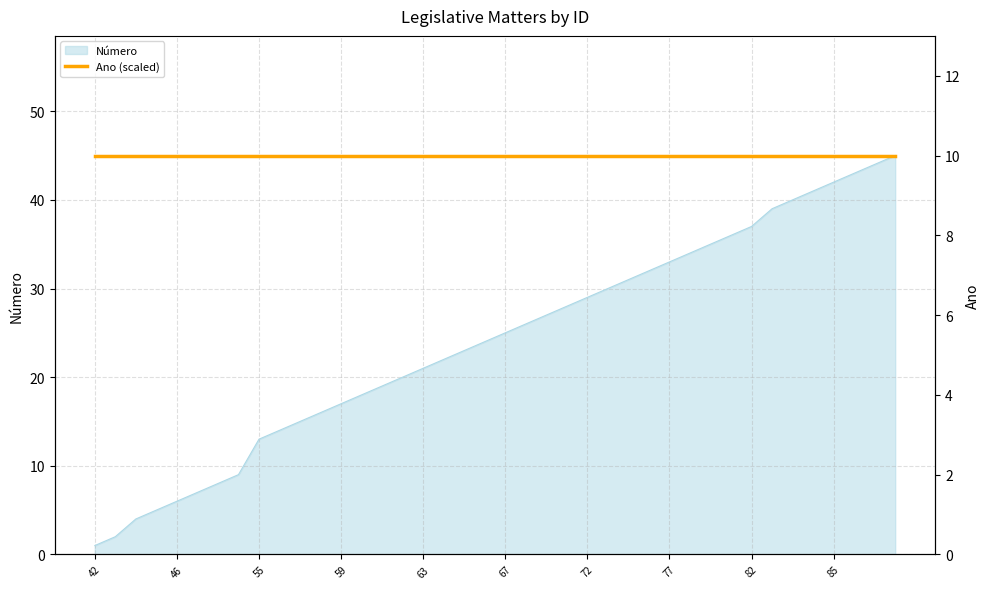

Does the chart have visible grid lines?

Yes